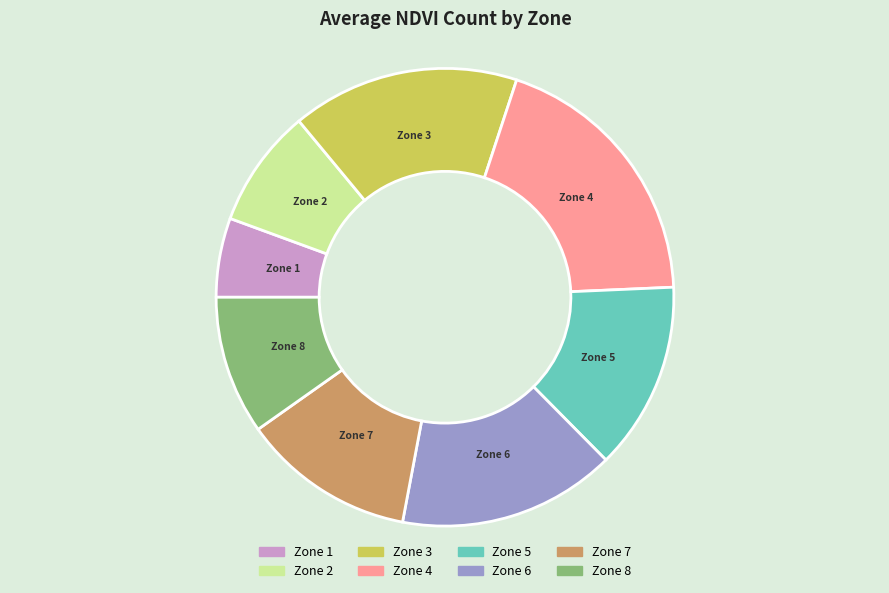

Is there a majority slice in this chart?

No